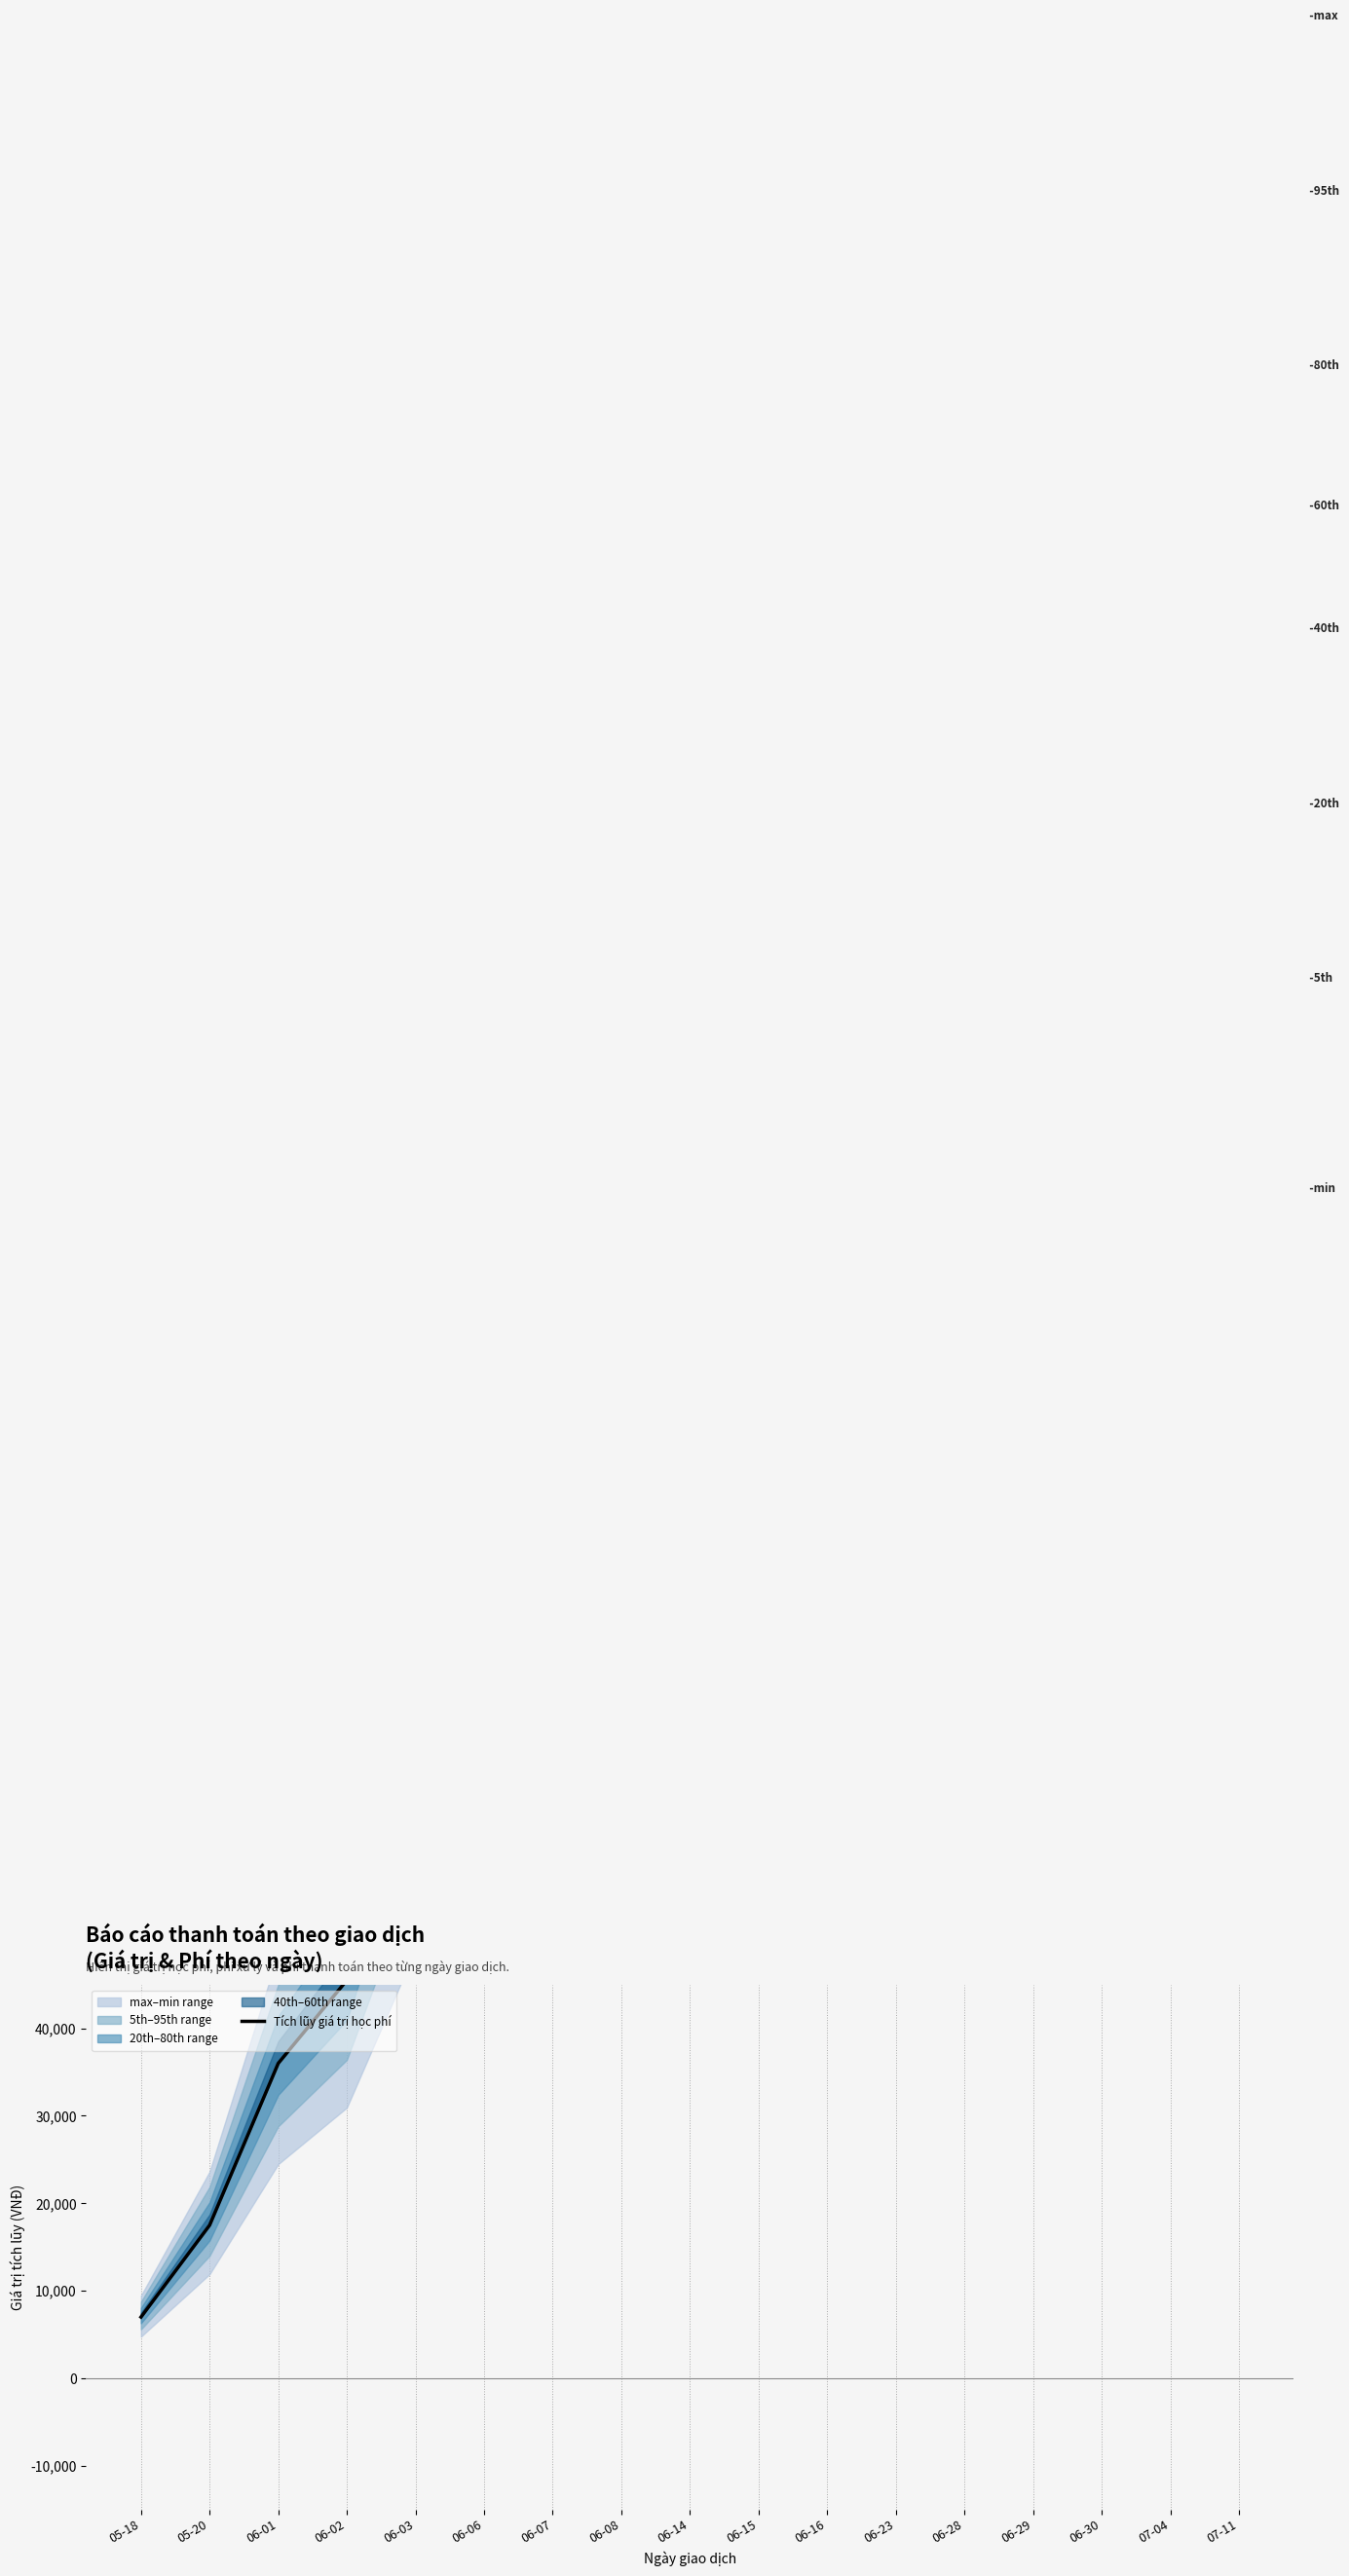

What is the approximate value at 06-03, to the nearest 10?

72000